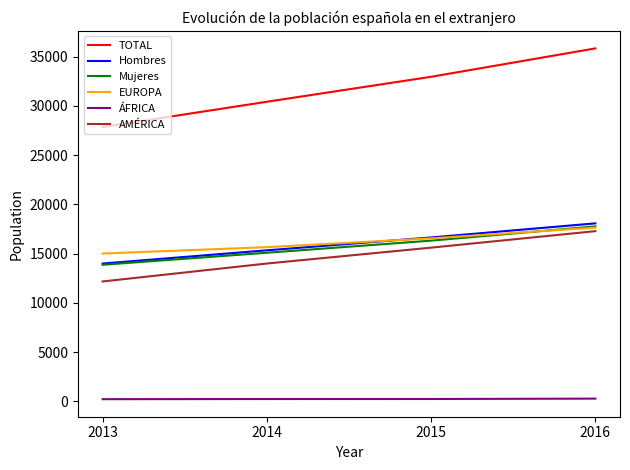

Does the chart have visible grid lines?

No